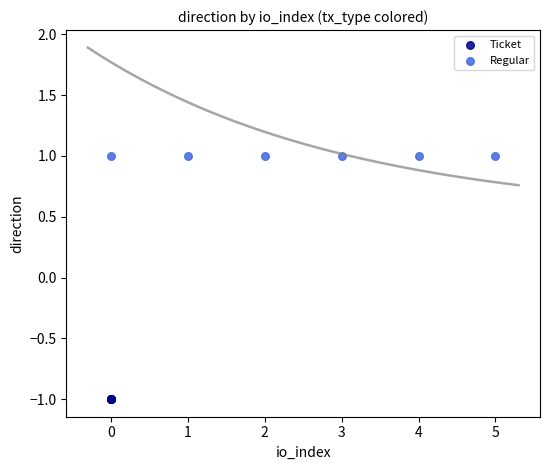

What are all the series names shown in the legend?

Ticket, Regular